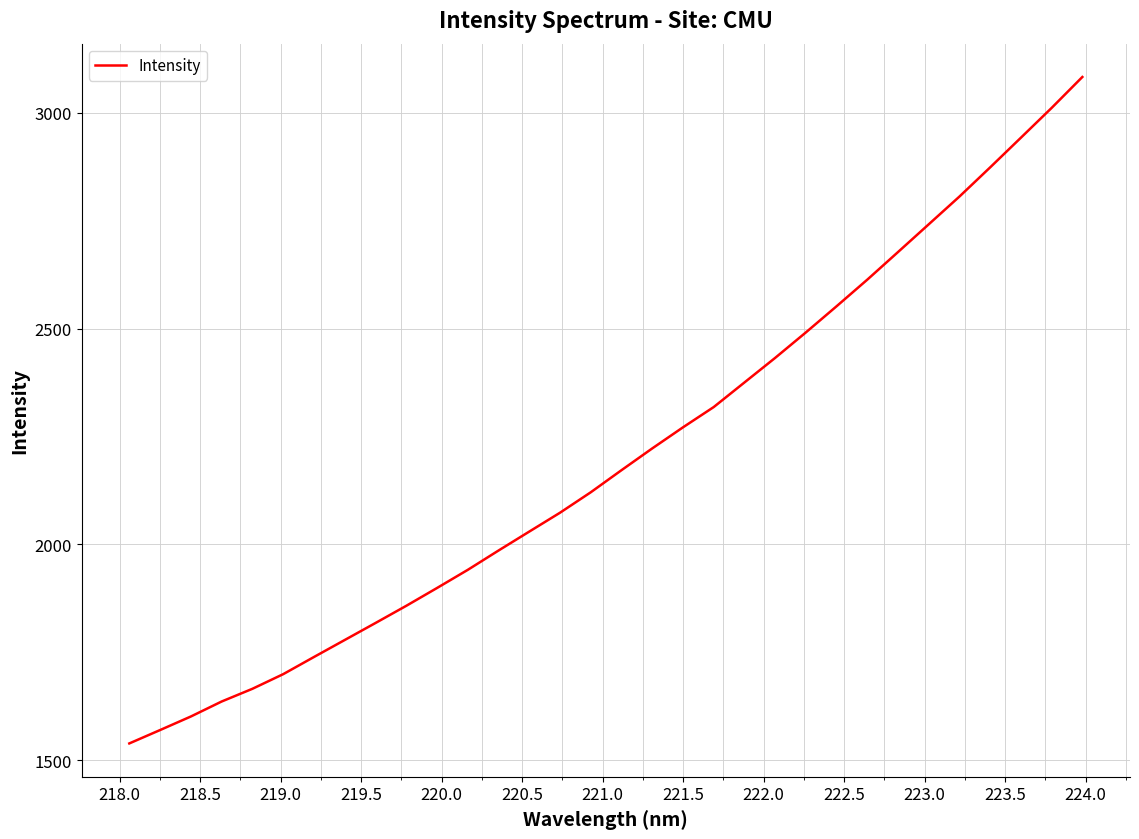

What is the difference between the maximum and minimum values?

1543.7